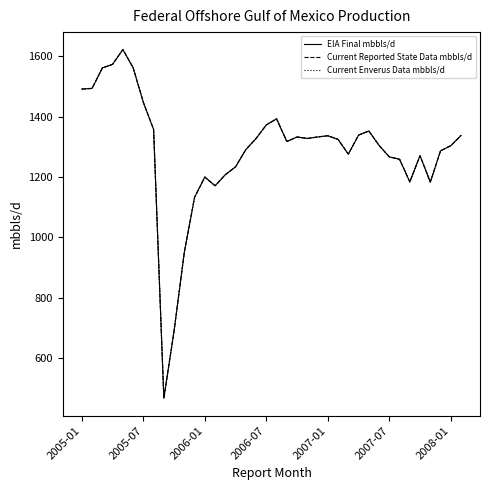

What is the value of the Current Reported State Data mbbls/d point at the 29th from the left?

1353